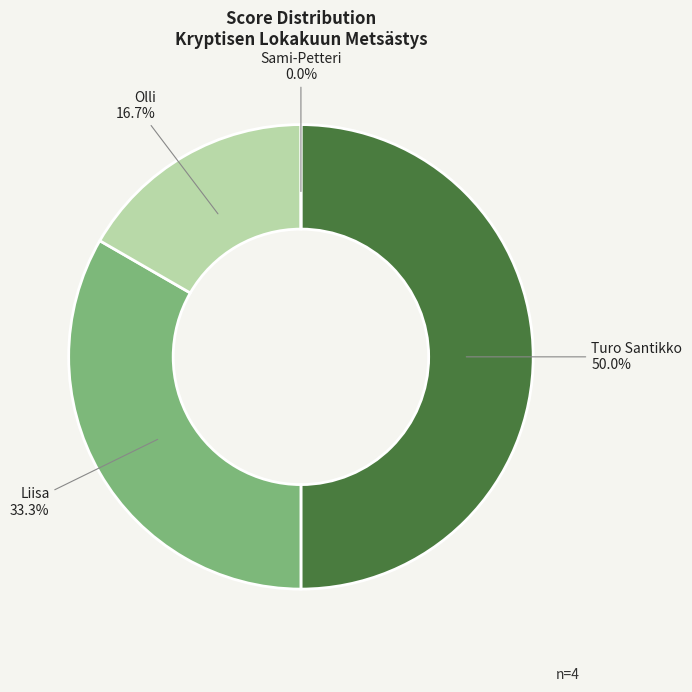

To the nearest percent, what is the difference between the largest and smallest slice percentages?

50%